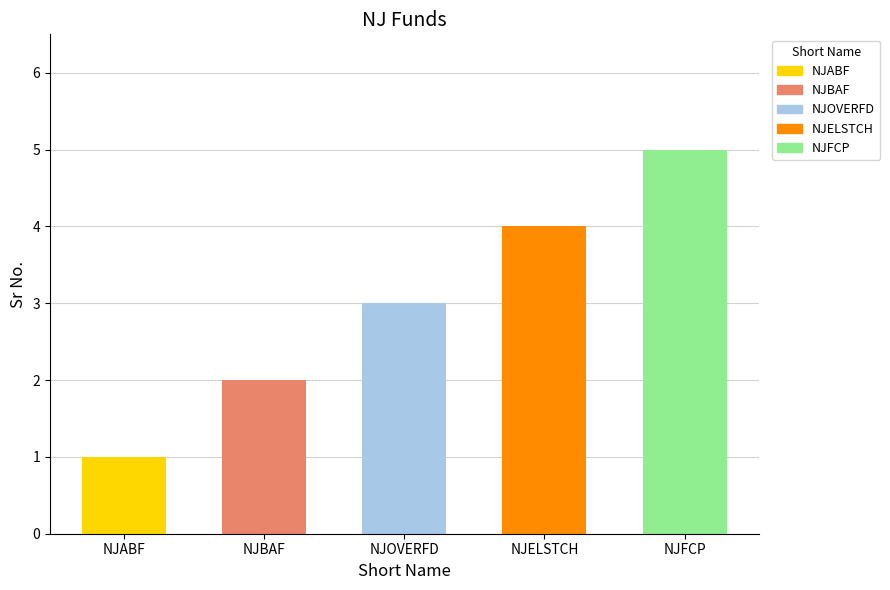

What is the label of the 5th bar from the left?

NJFCP